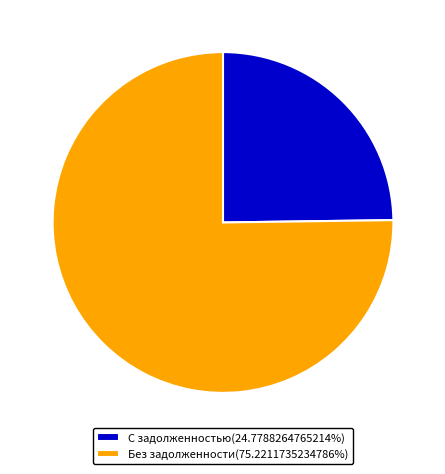

Do Без задолженности(75.2211735234786%) and С задолженностью(24.7788264765214%) together represent more than half of the pie?

Yes